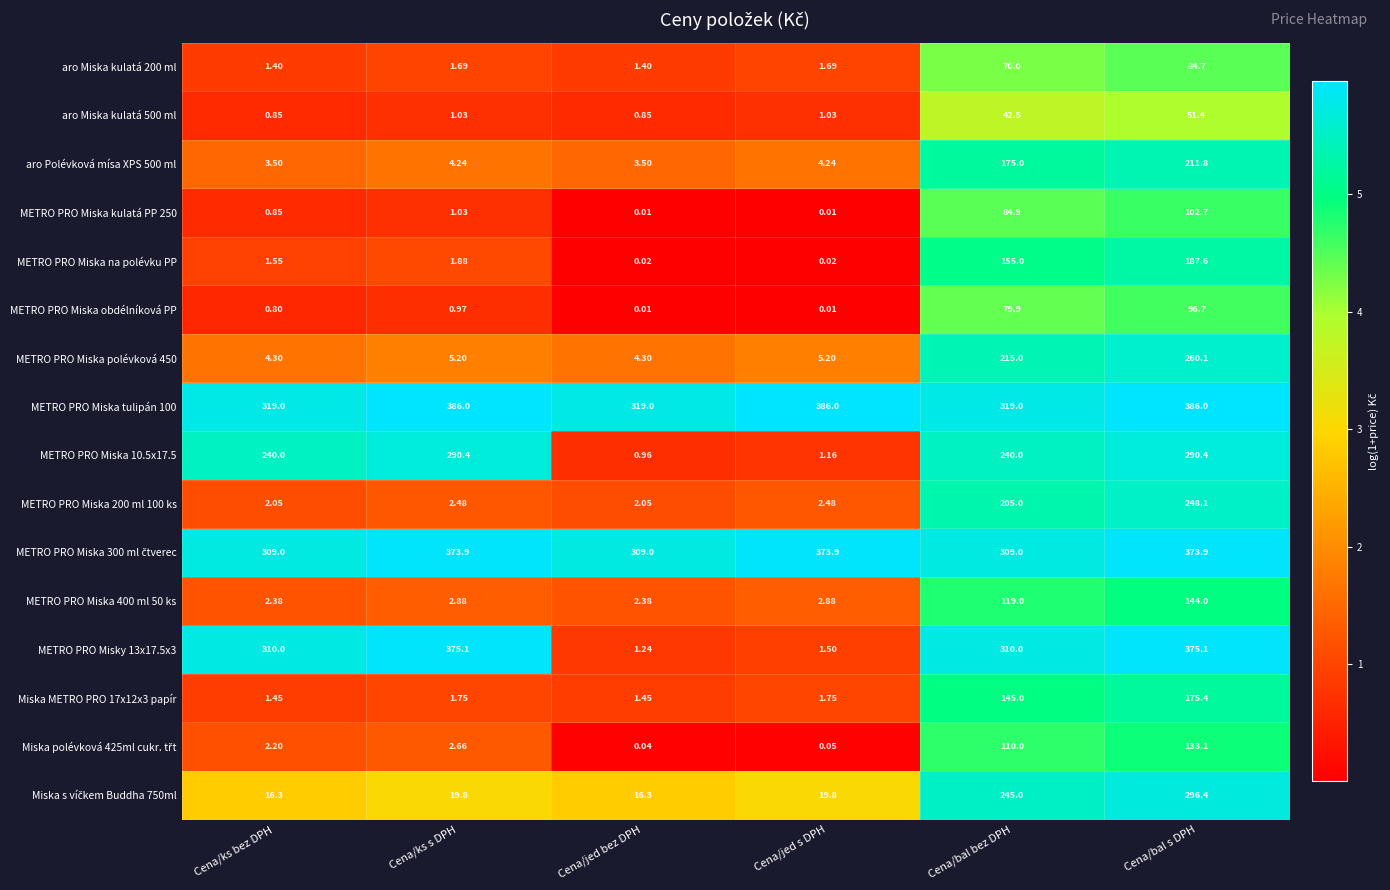

At which category is the sum across all series the highest?

Cena/bal s DPH